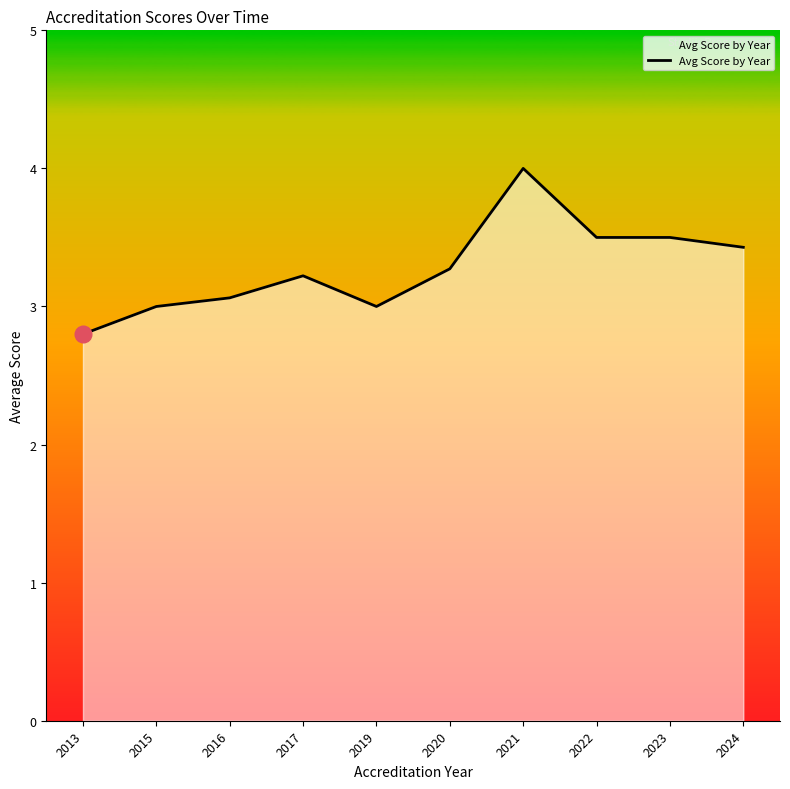

Where is the first local maximum?

2017